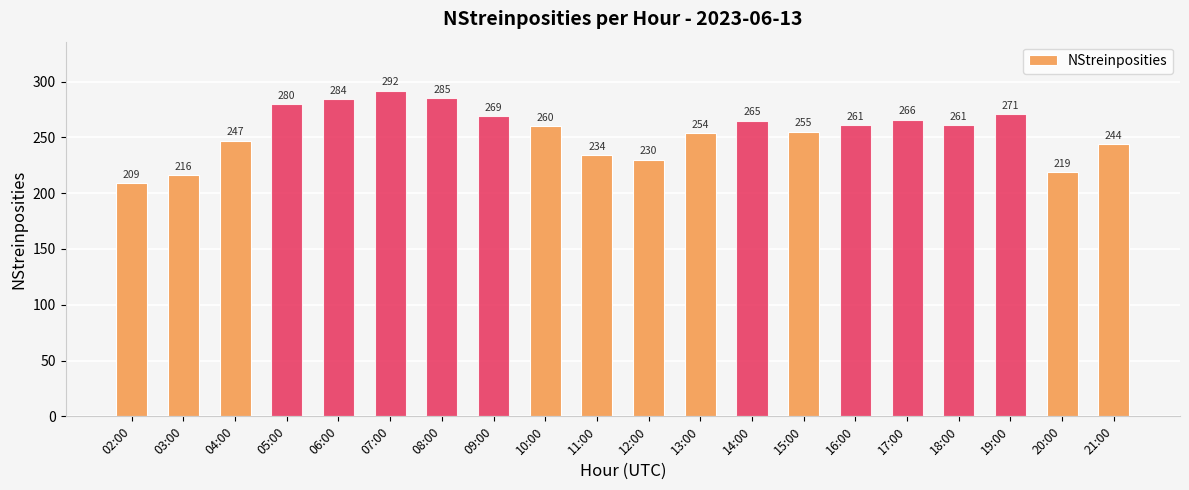

Read the value at 17:00, to the nearest 10.

270